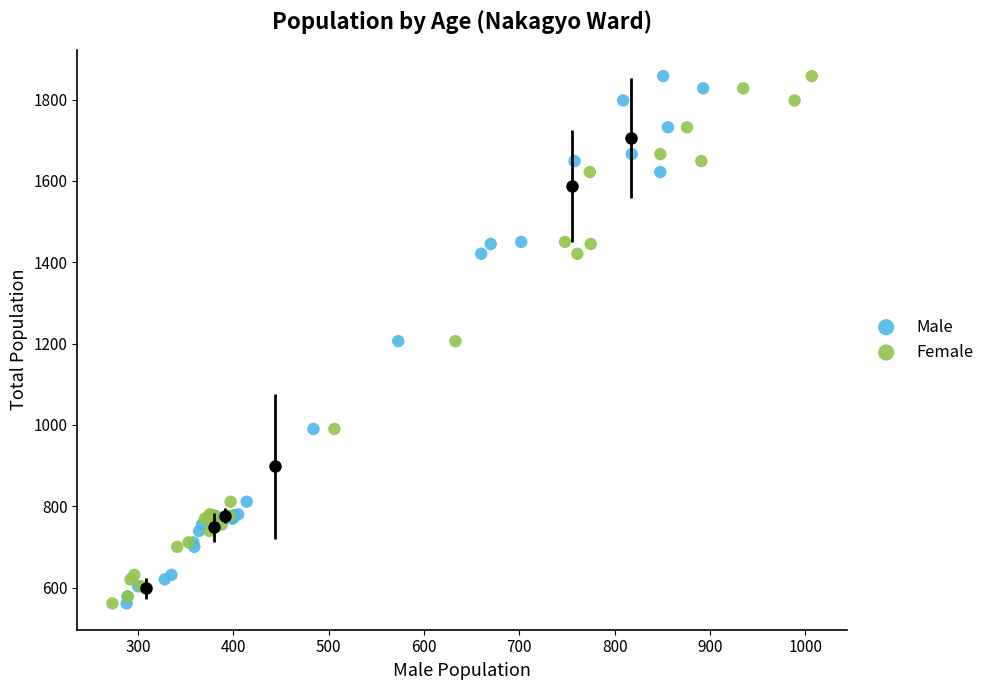

What are all the series names shown in the legend?

Male, Female